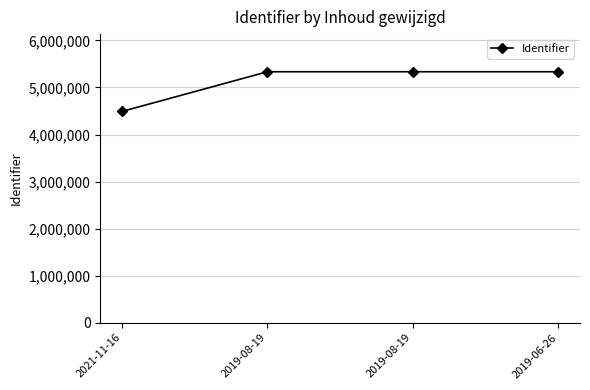

Is this an area chart (filled region under the line)?

No